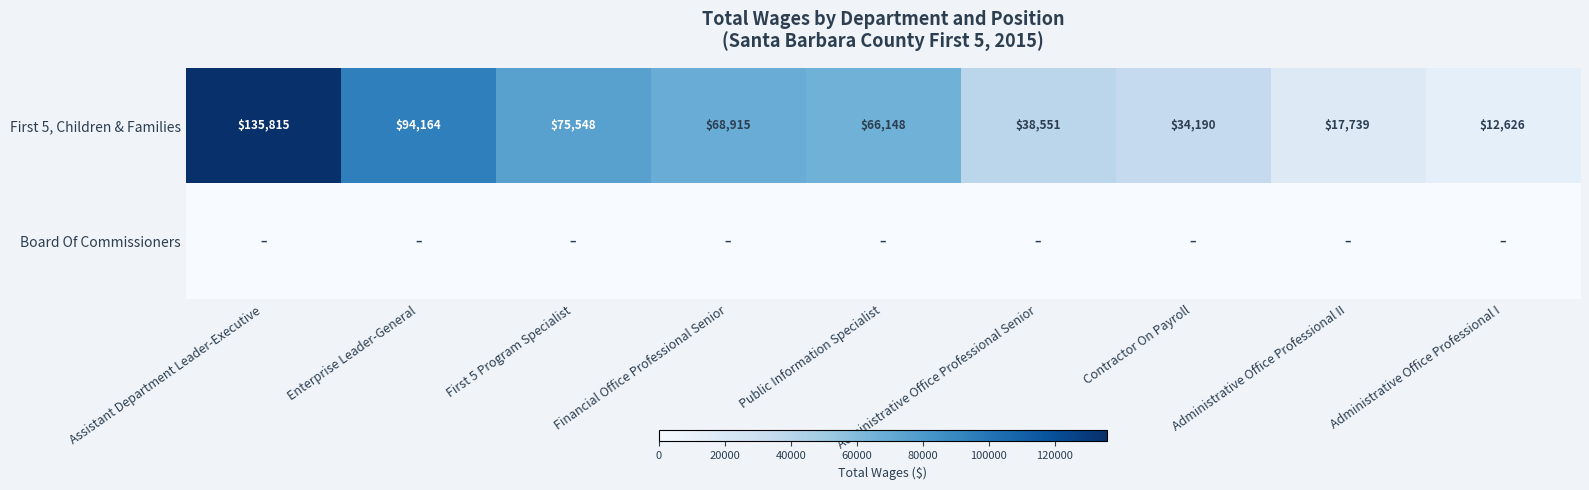

Where is First 5, Children & Families nearest to the value 74220?

First 5 Program Specialist